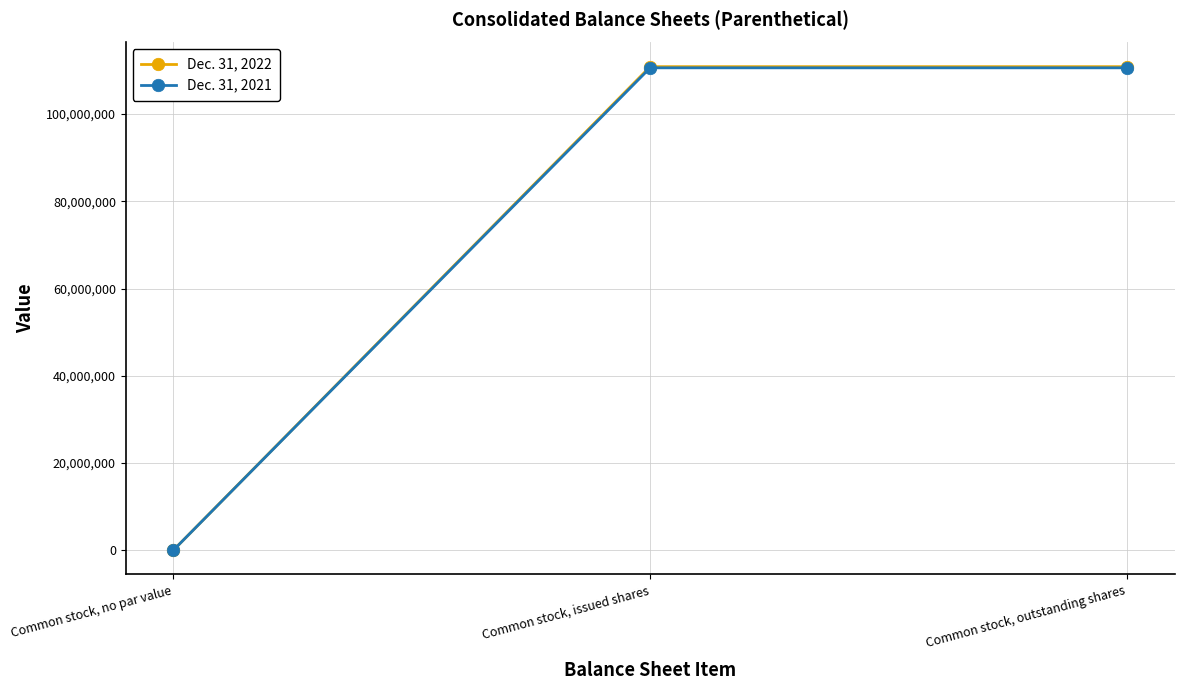

What is the difference between the Dec. 31, 2022 values at Common stock, no par value and Common stock, issued shares?

110881363